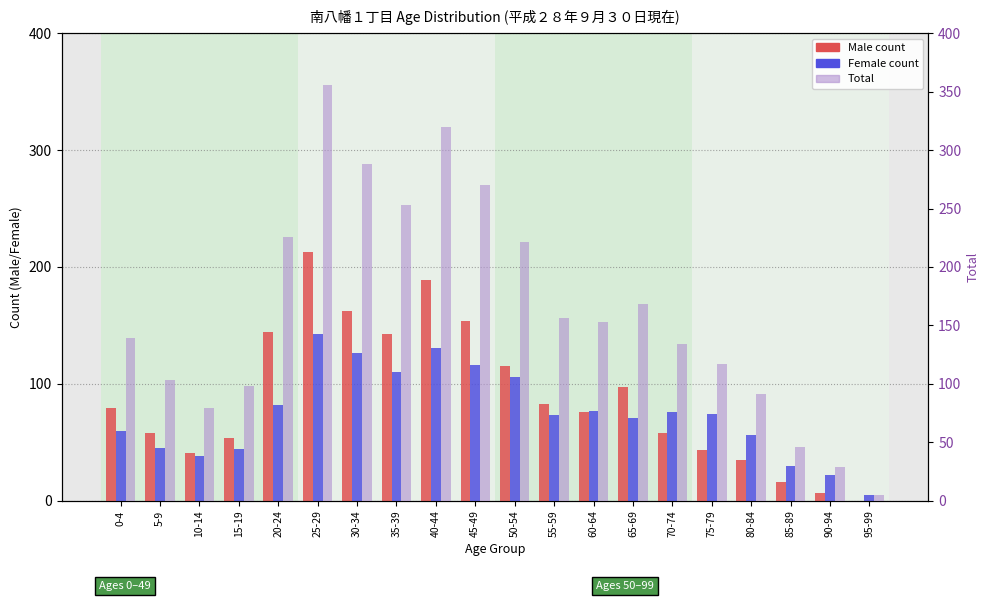

At 75-79, list the series in order from largest to smallest.

Total, Female count, Male count